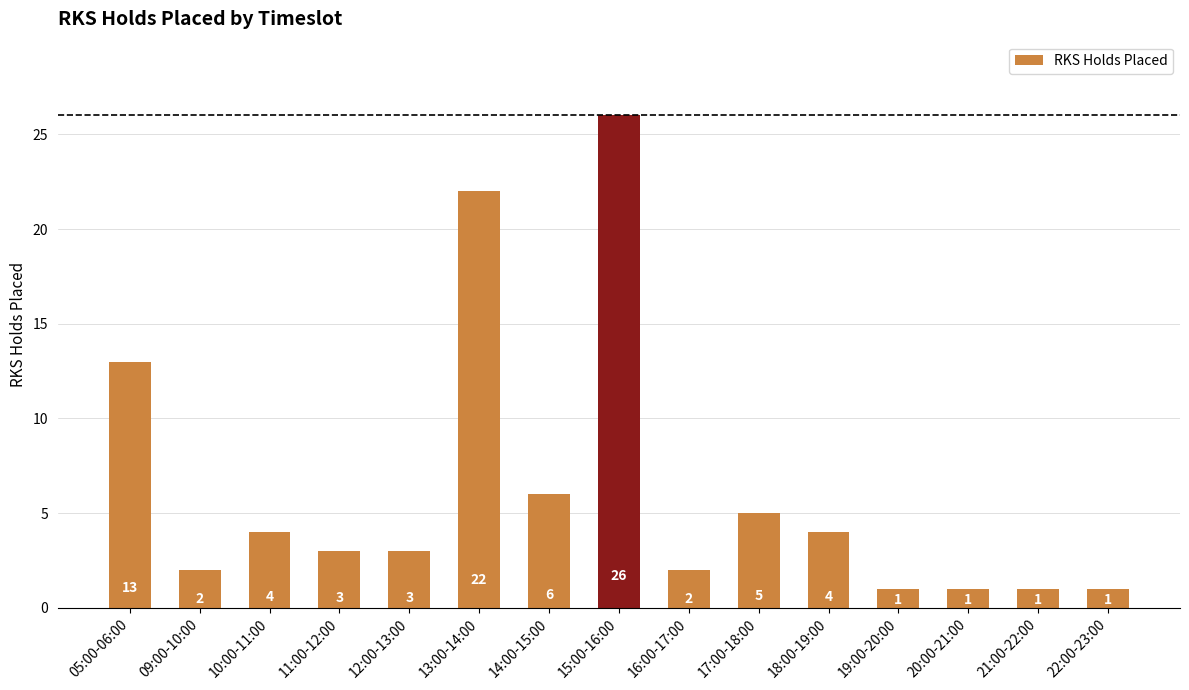

The value at 11:00-12:00 is 3. True or false?

True